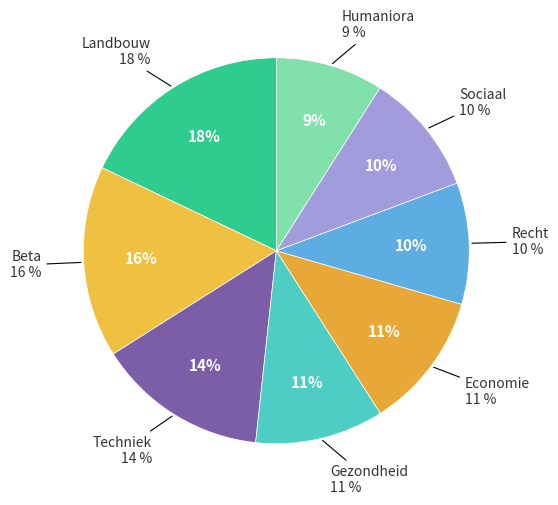

To the nearest percent, what portion does Landbouw represent?

18%